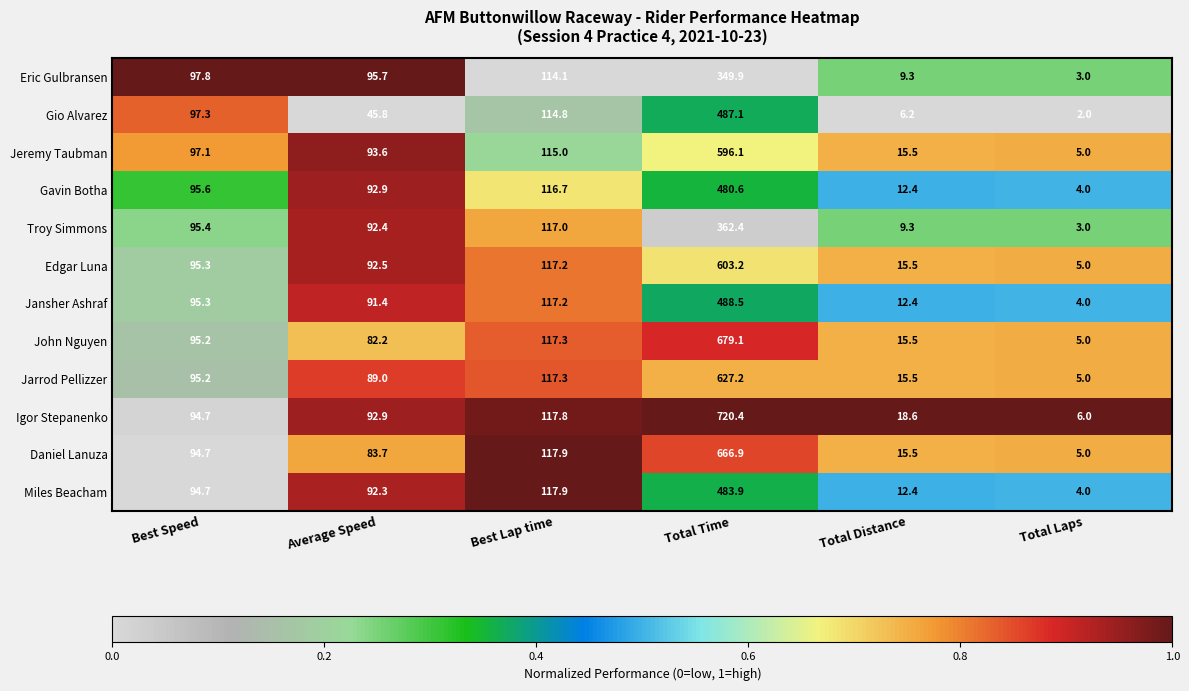

What is the maximum value shown in the chart?

720.4